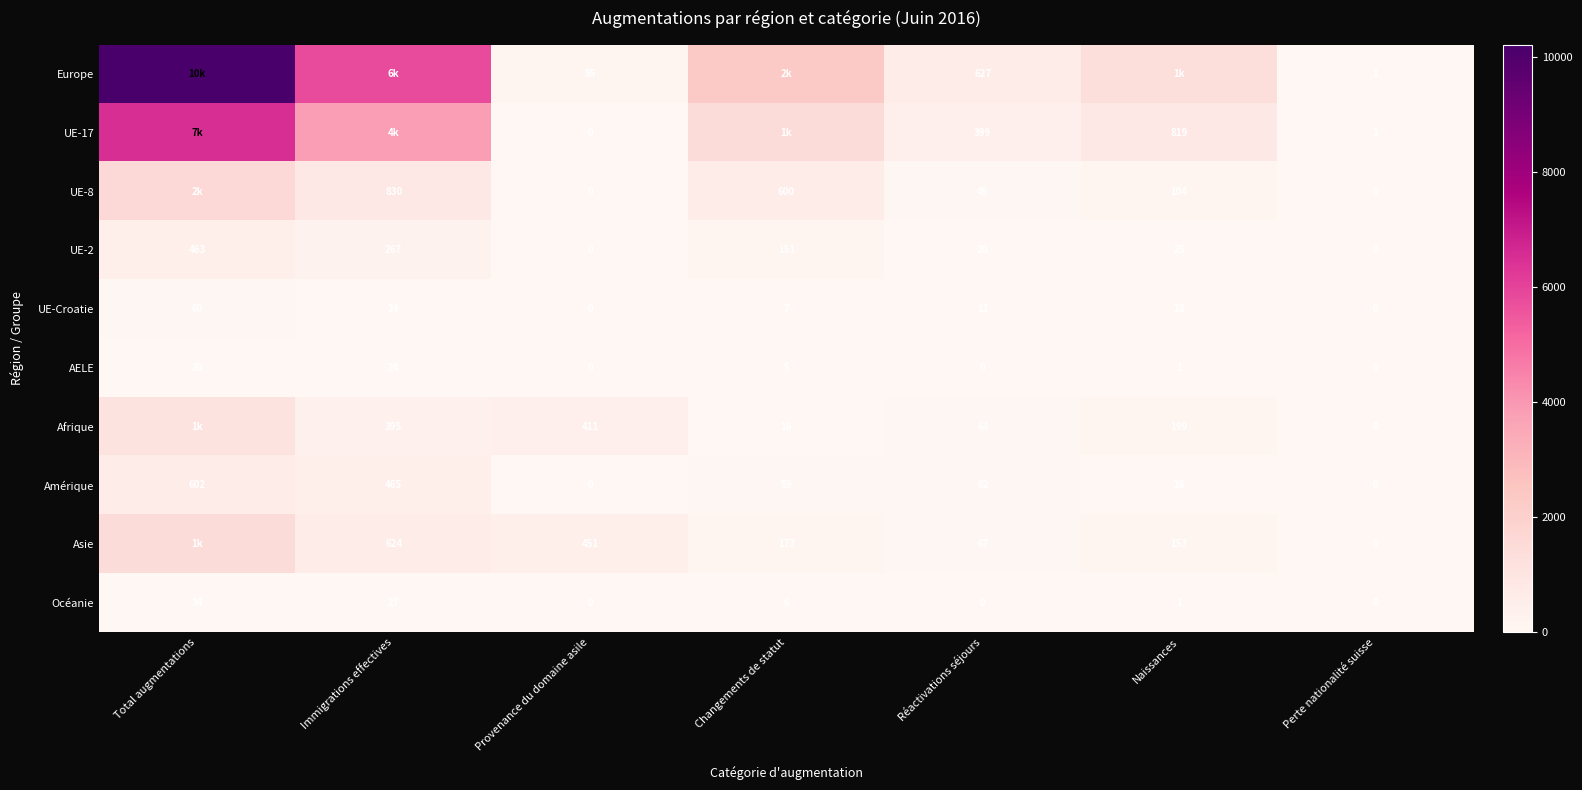

True or false: Asie has a value of 295 at Changements de statut.

False